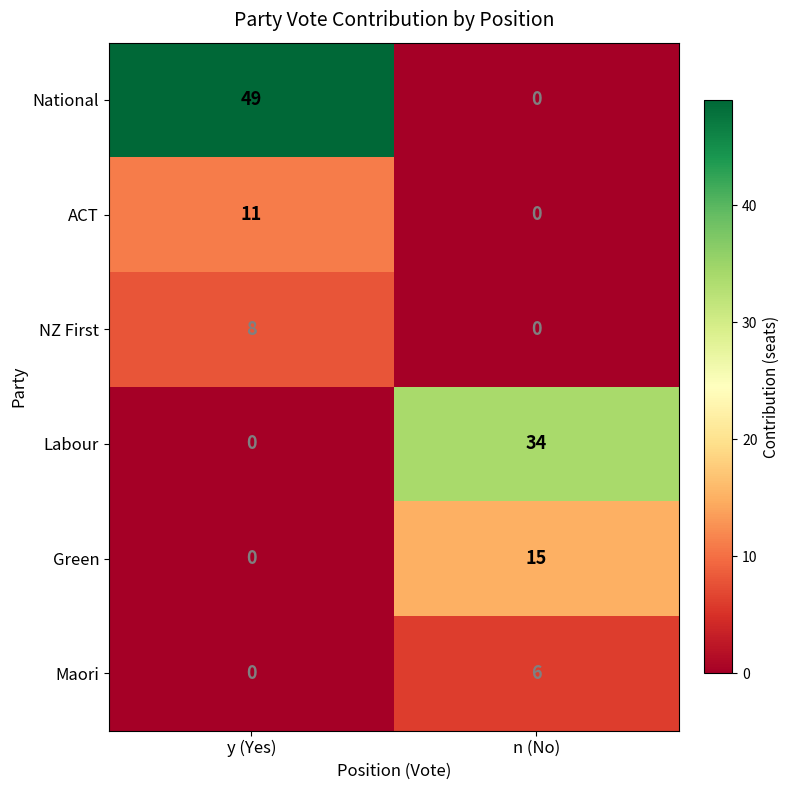

True or false: ACT has a value of -4 at n (No).

False